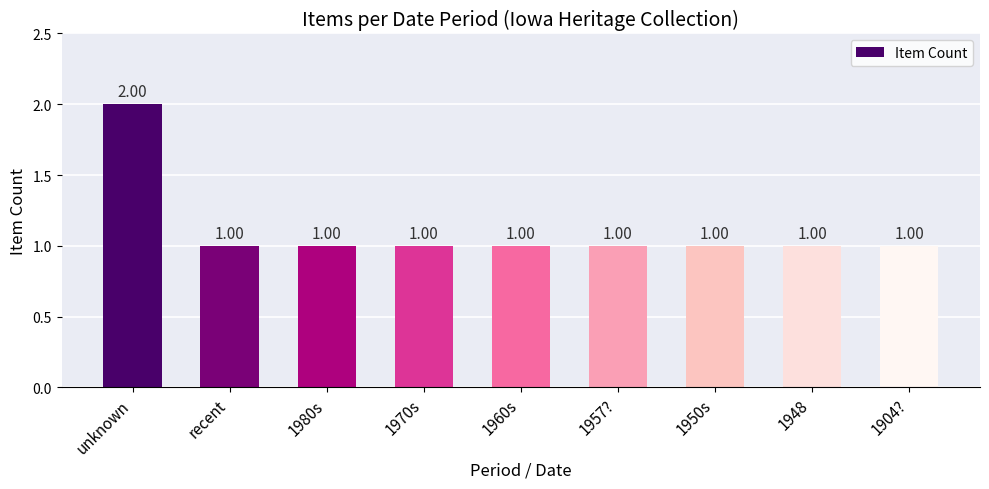

What is the maximum value shown in the chart?

2